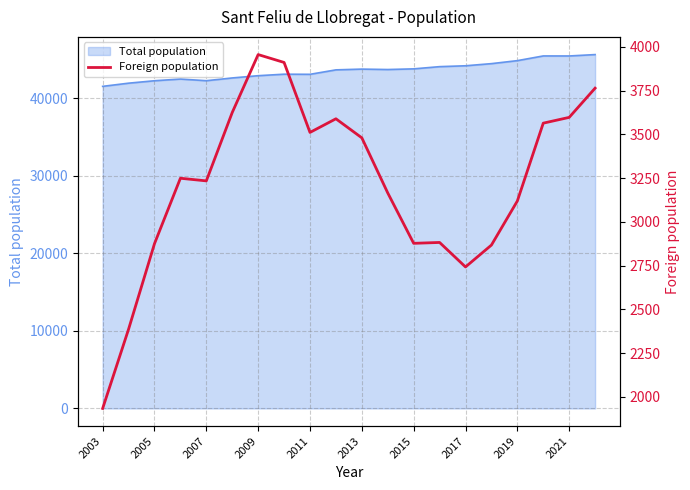

Is it true that Total population equals 9455 at 2013?

False